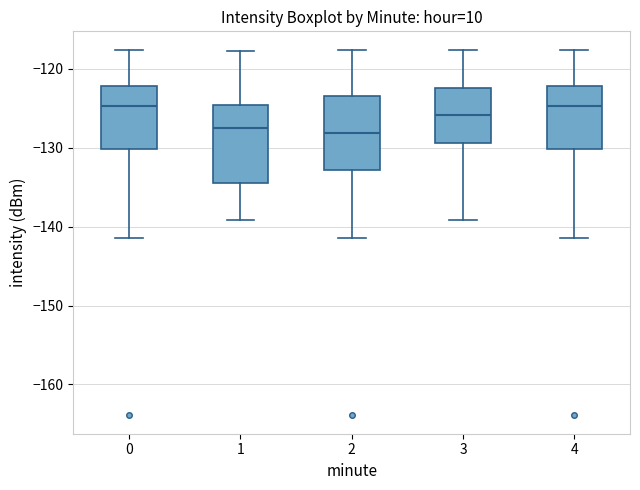

Where is the lower edge of the box at x = 3 on the y-axis? The values are not printed on the chart, so give them approximately, as read against the axis.

-129